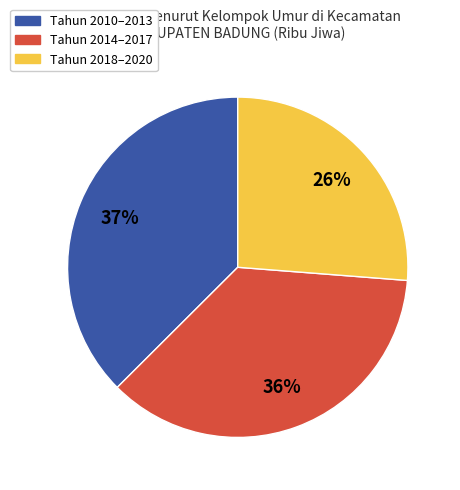

Combined, do Tahun 2010–2013 and Tahun 2018–2020 account for over 50%?

Yes